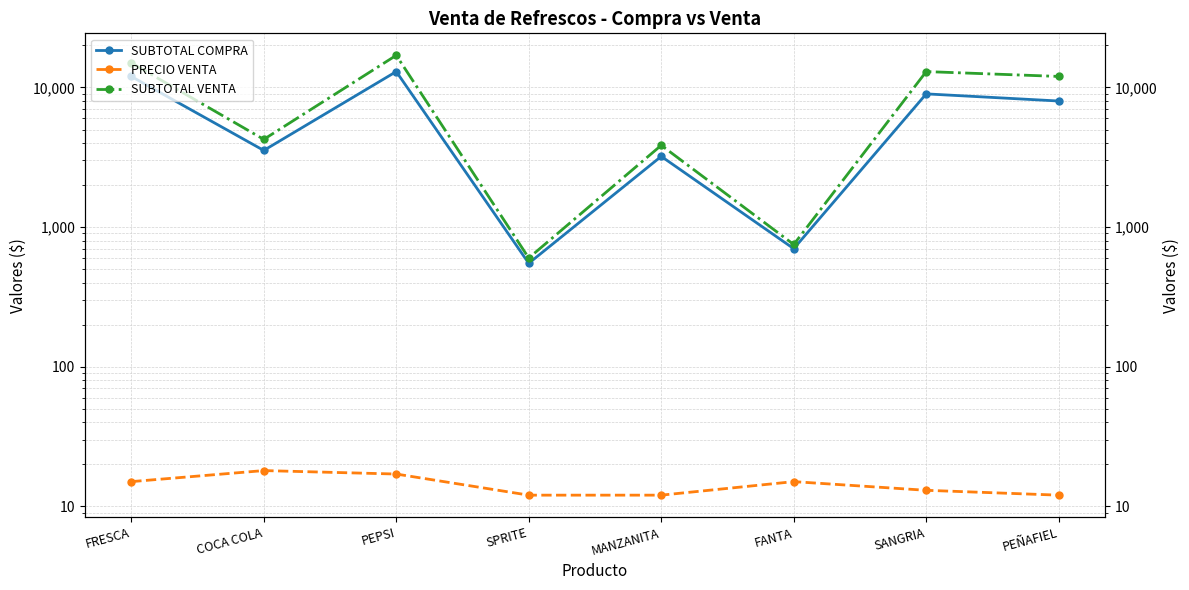

Read the SUBTOTAL COMPRA value at SPRITE.

550